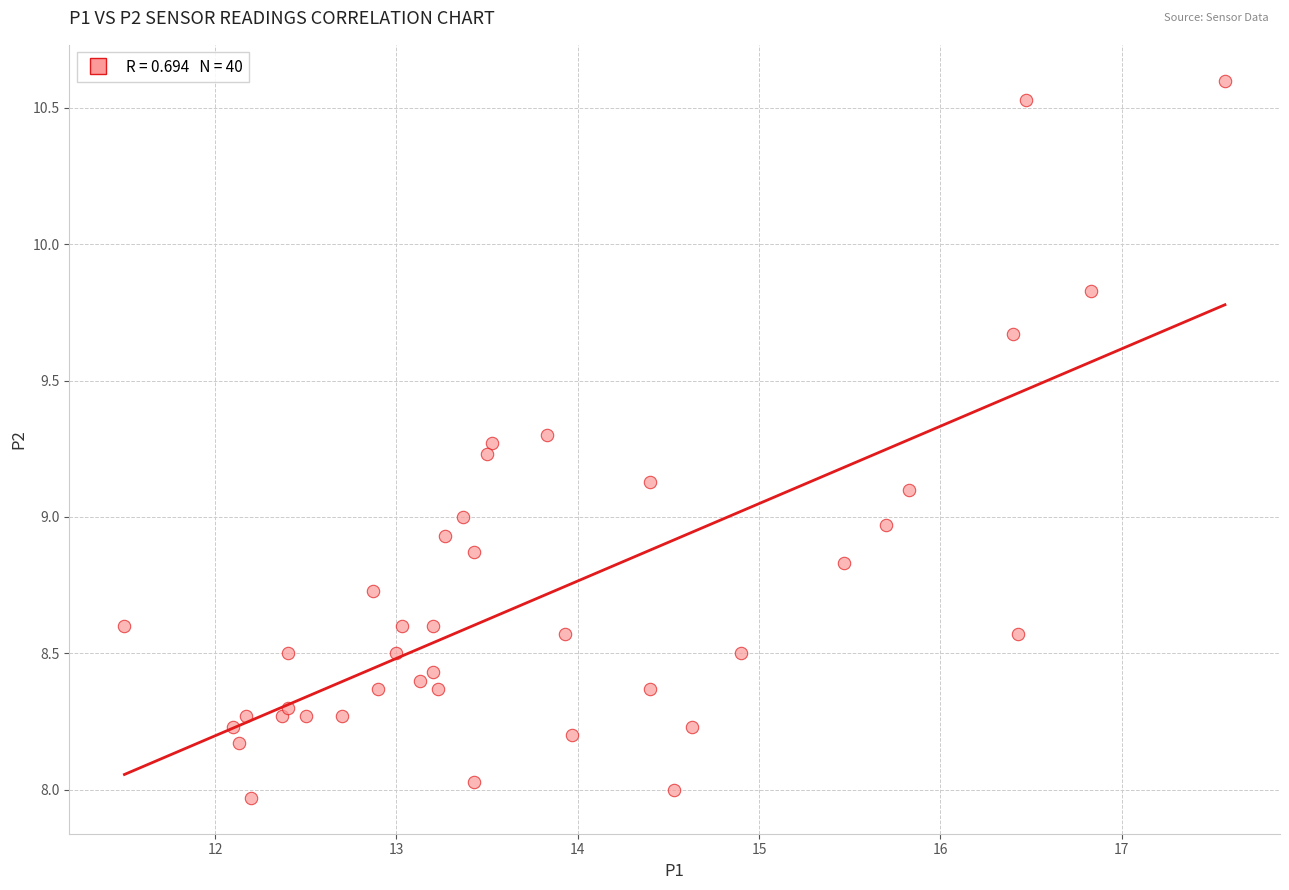

What is the range of Y values (max minus min)?

2.6